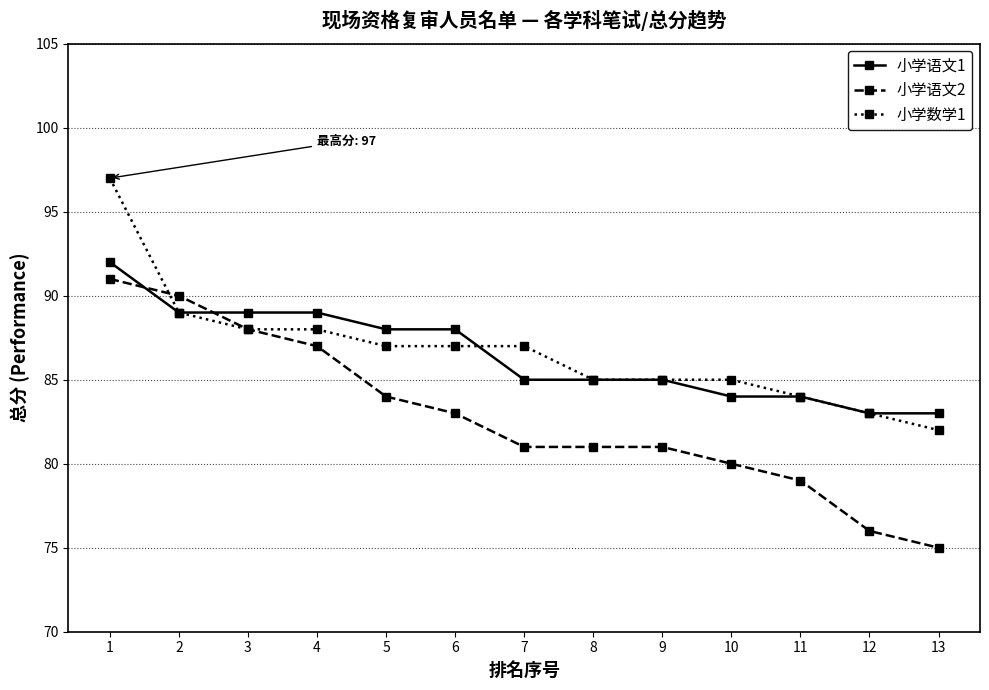

How many data points in 小学数学1 are less than 87?

6